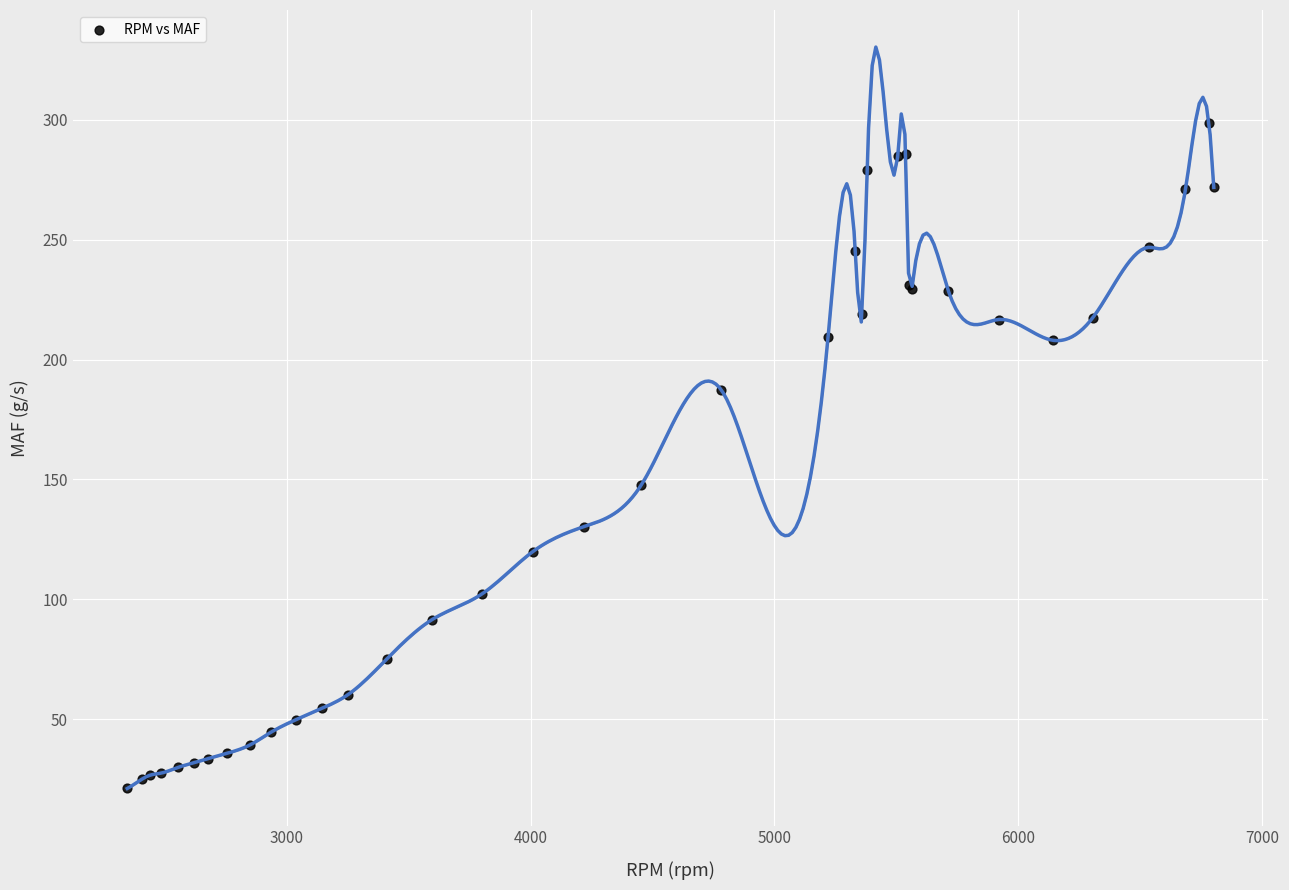

What Y value in the scatter plot is closest to 159?

147.7